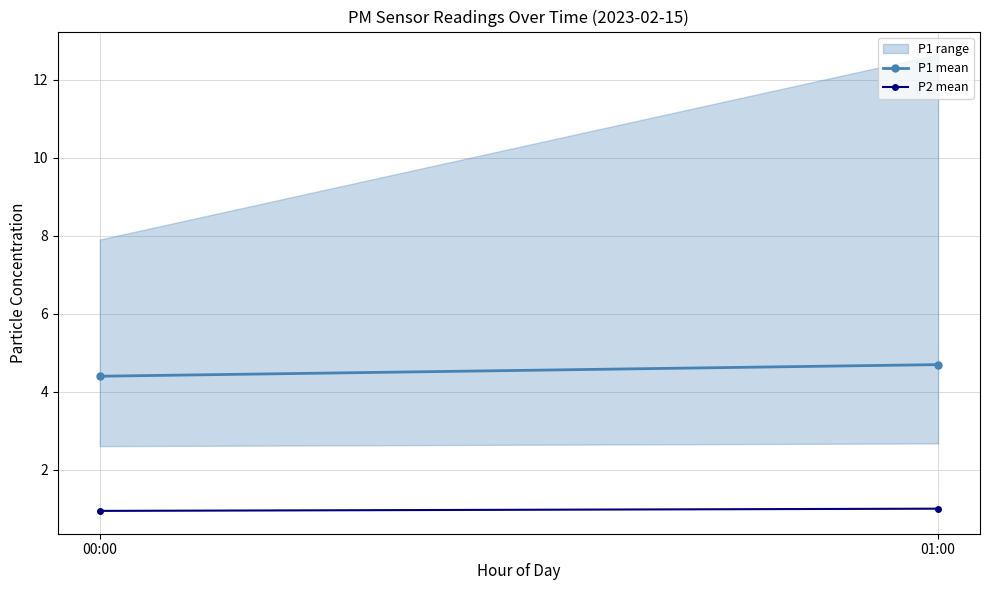

Count the number of categories in the chart.

2